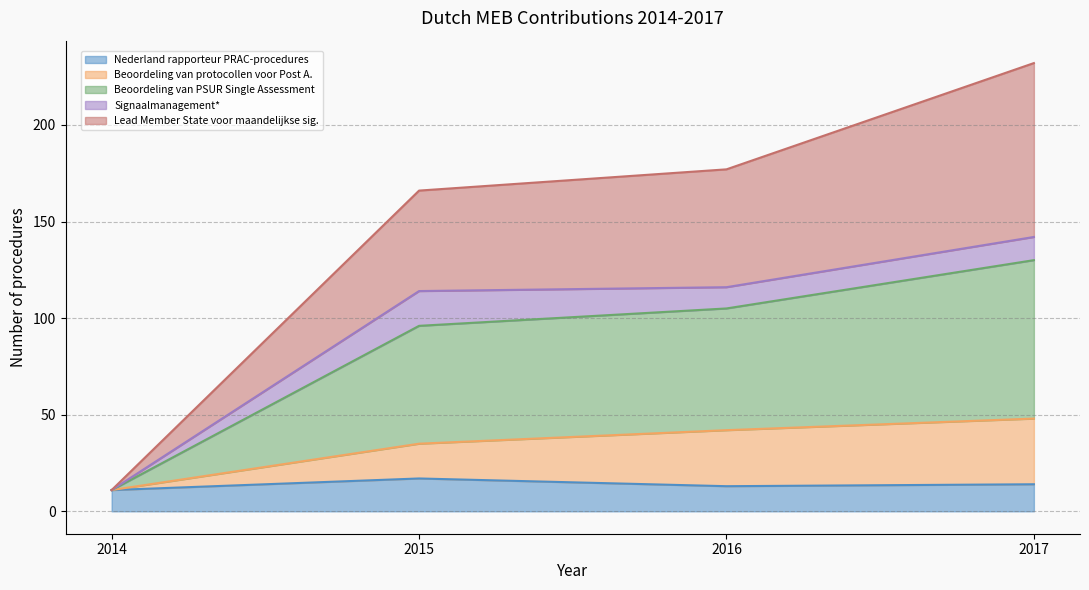

What is the lowest value of the Nederland rapporteur PRAC-procedures series?

11